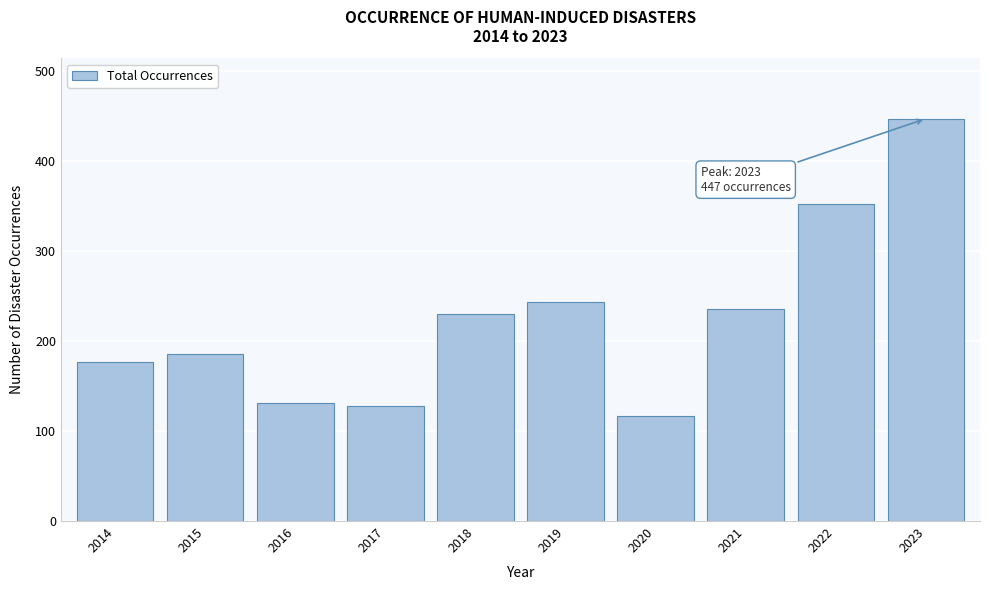

Reading right to left, what are all the values shown in this chart?

447	352	235	117	243	230	128	131	186	177